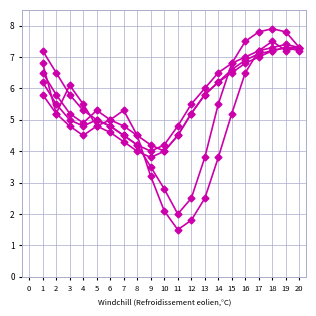

Count the number of data series in this chart.

5